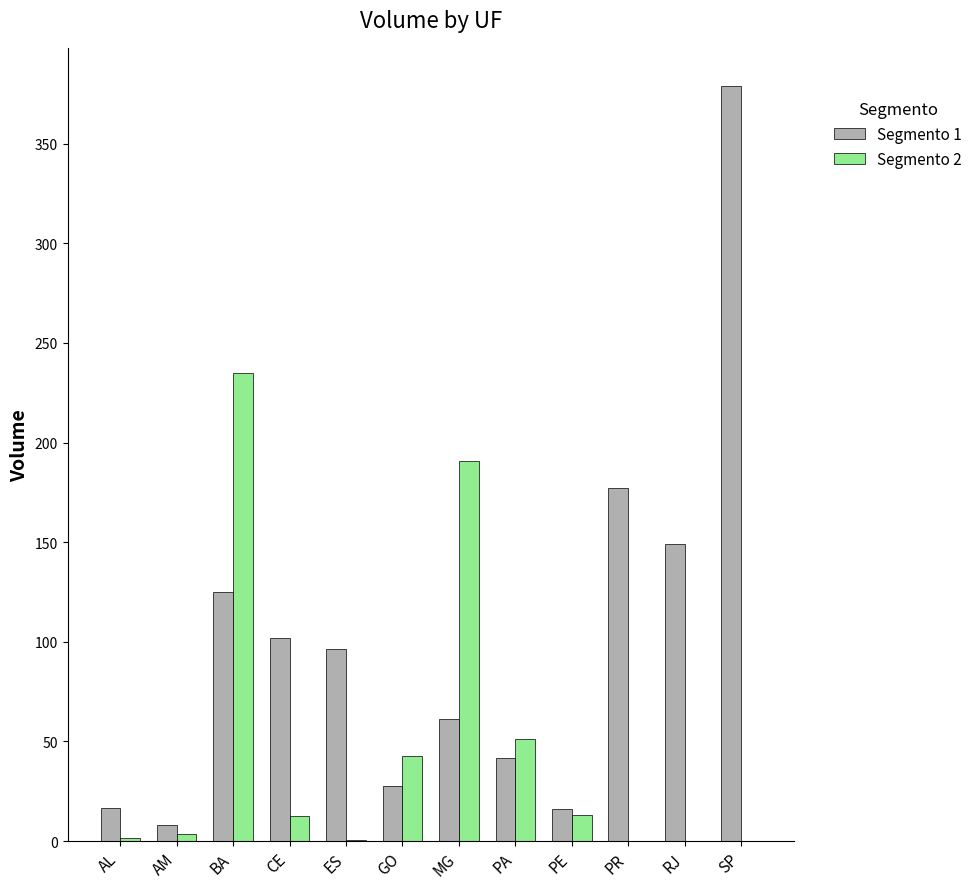

Is the value of Segmento 1 at ES greater than the value of Segmento 2 at SP?

Yes